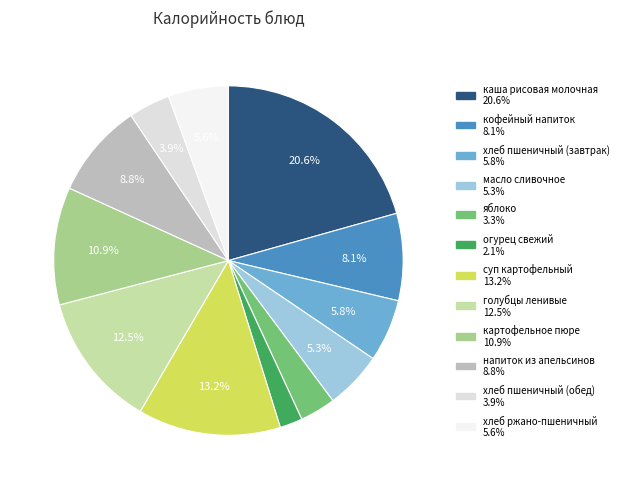

Which category has the smallest portion of the pie?

огурец свежий